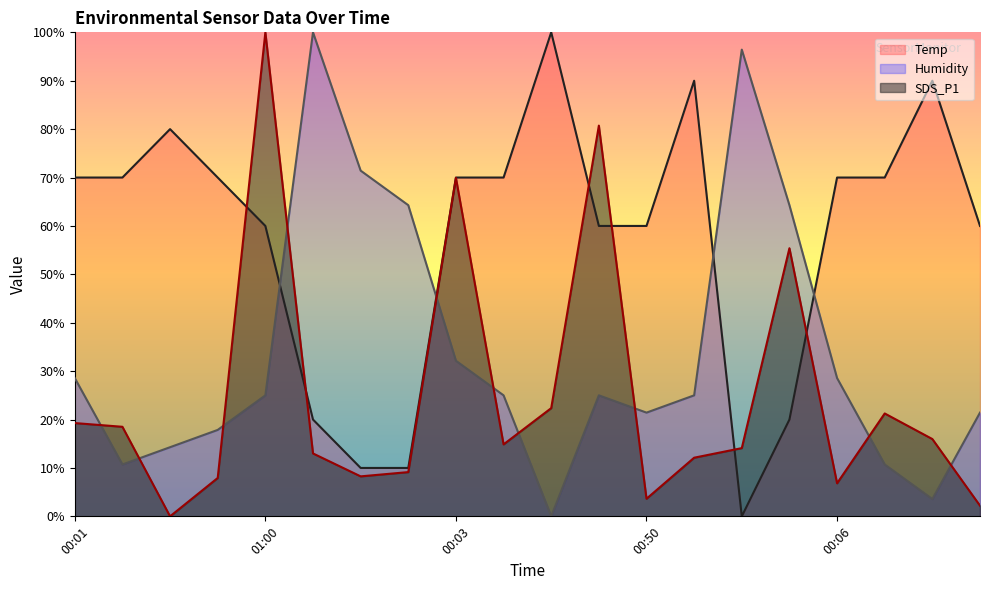

What is the sum of all SDS_P1 values?

495.5